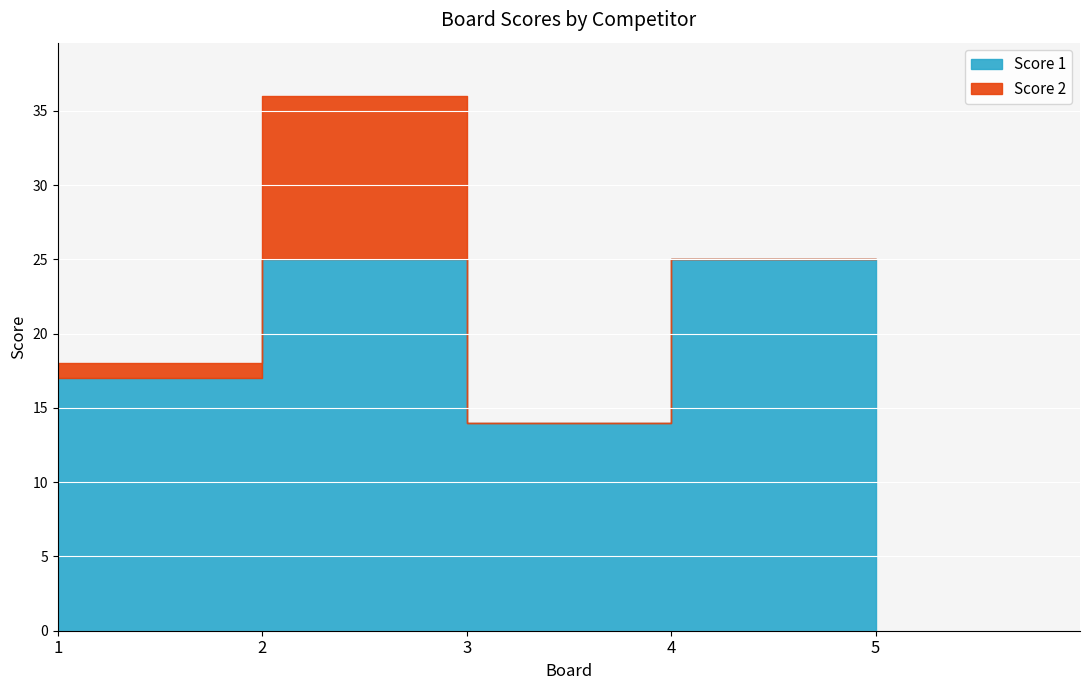

Reading left to right, list all the values displayed in this chart.

17	25	14	25	25